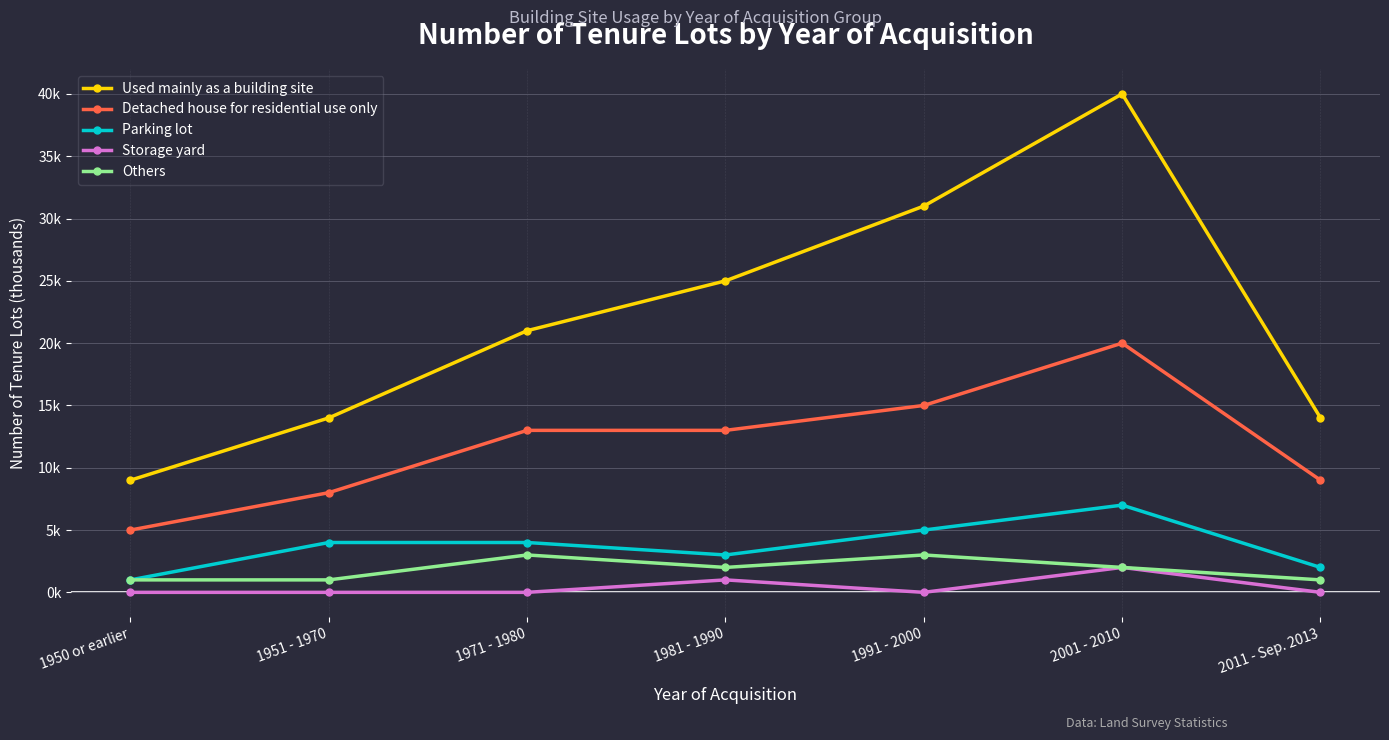

True or false: Detached house for residential use only and Parking lot cross at least once.

False